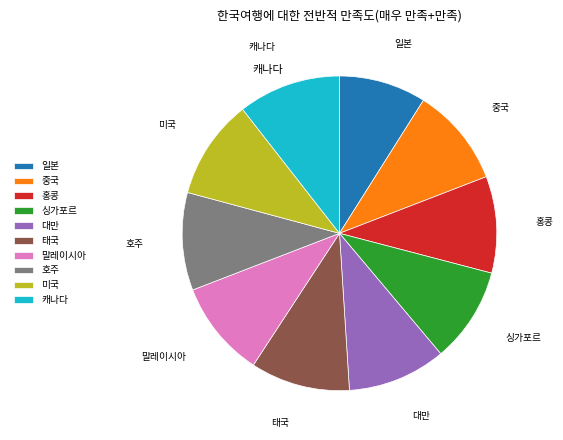

How many segments does this pie chart have?

10